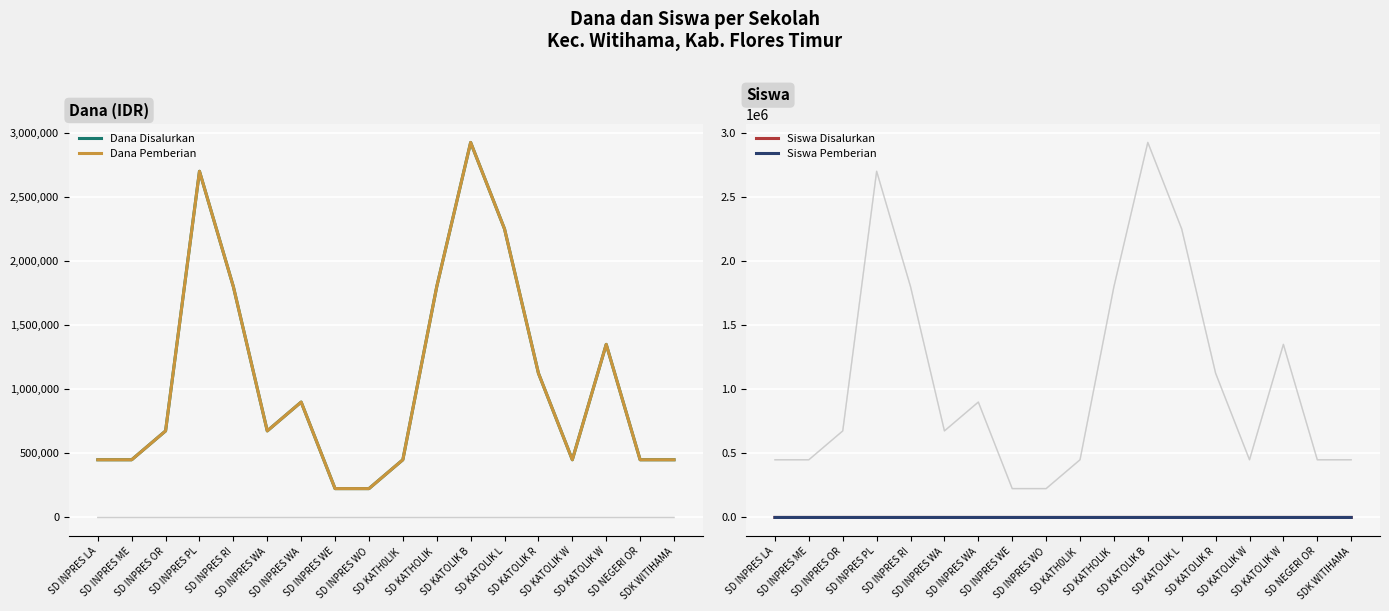

Is the value of Siswa Pemberian at SD NEGERI OR greater than the value of Dana Pemberian at SD INPRES WE?

No